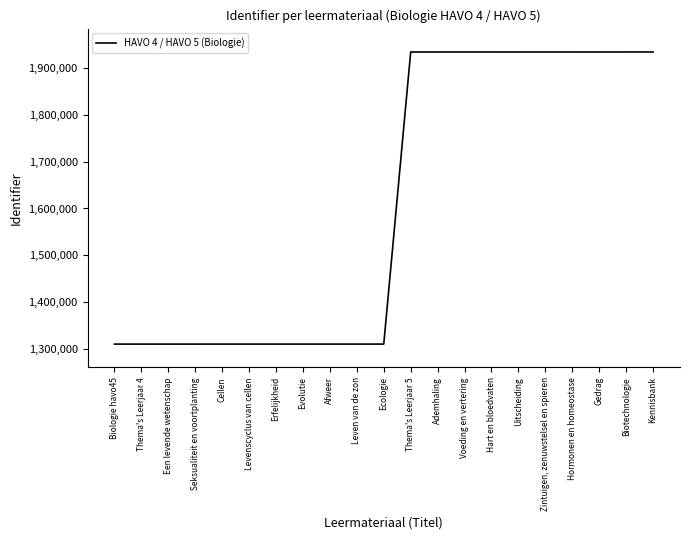

True or false: the data shows 1309899 at Ecologie.

True